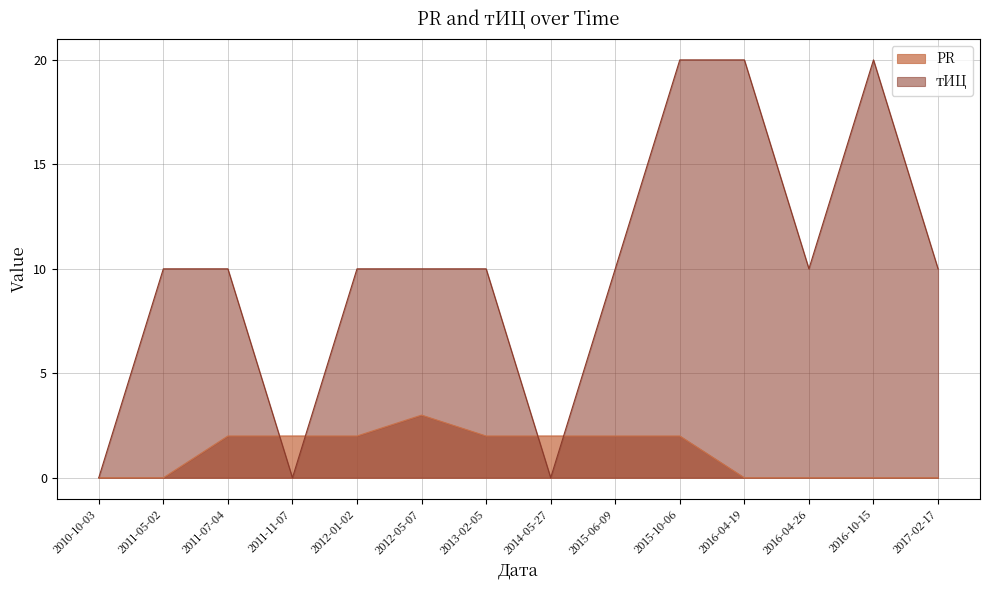

What is the average value of the PR series?

1